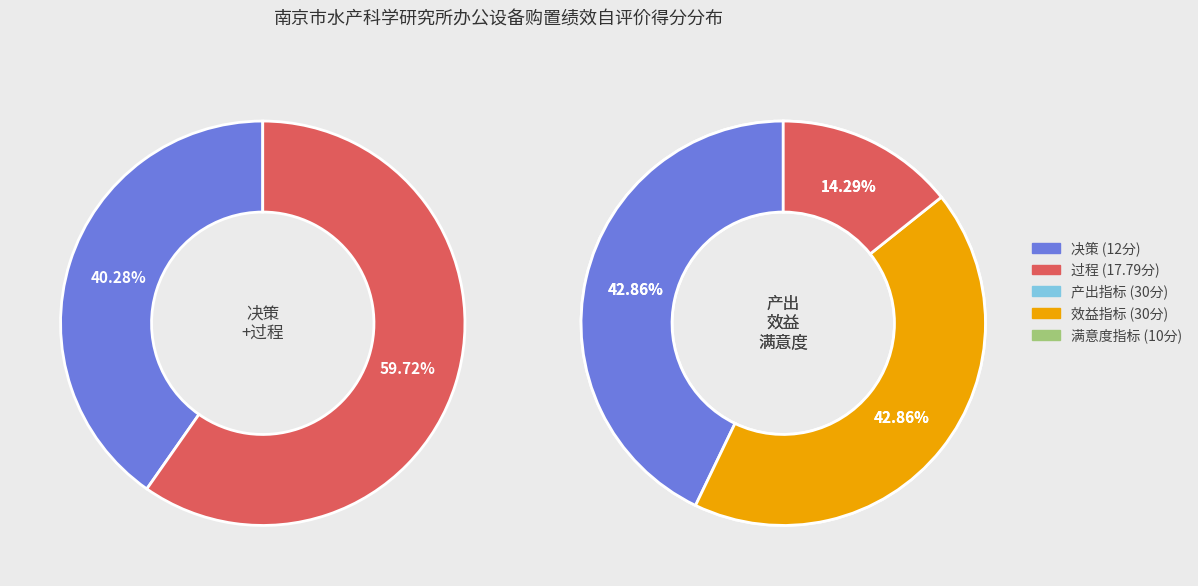

How many slices are in this pie chart?

5